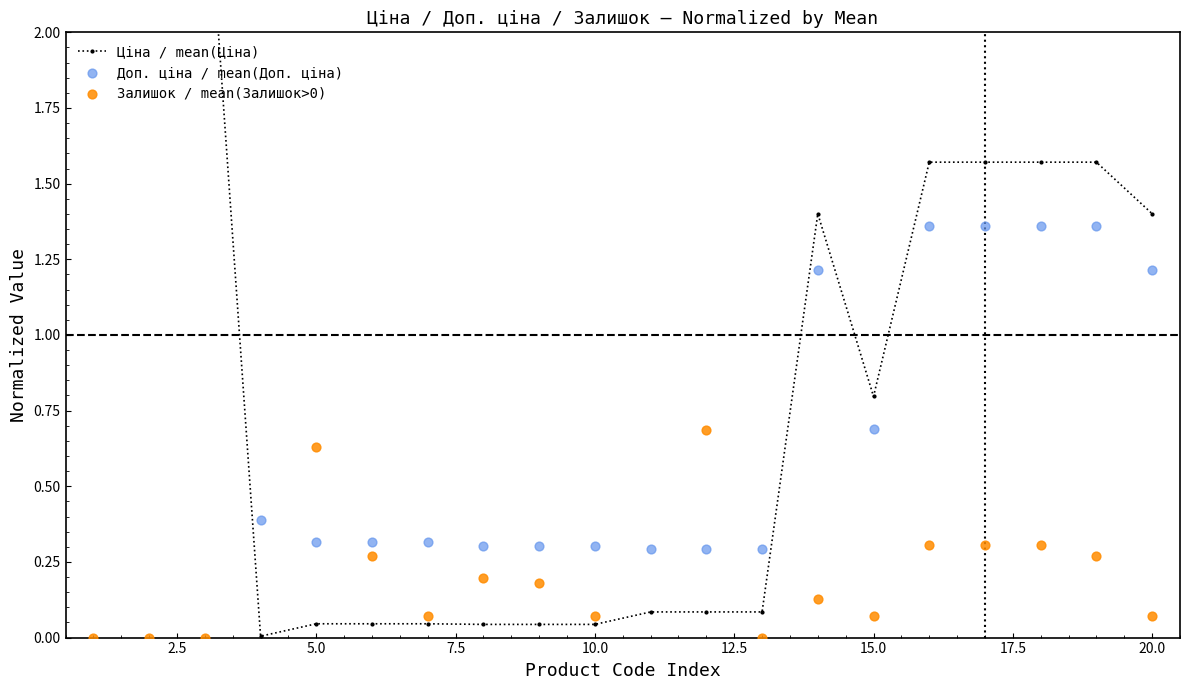

Which series has the largest Y range (max minus min)?

Залишок / mean(Залишок>0)